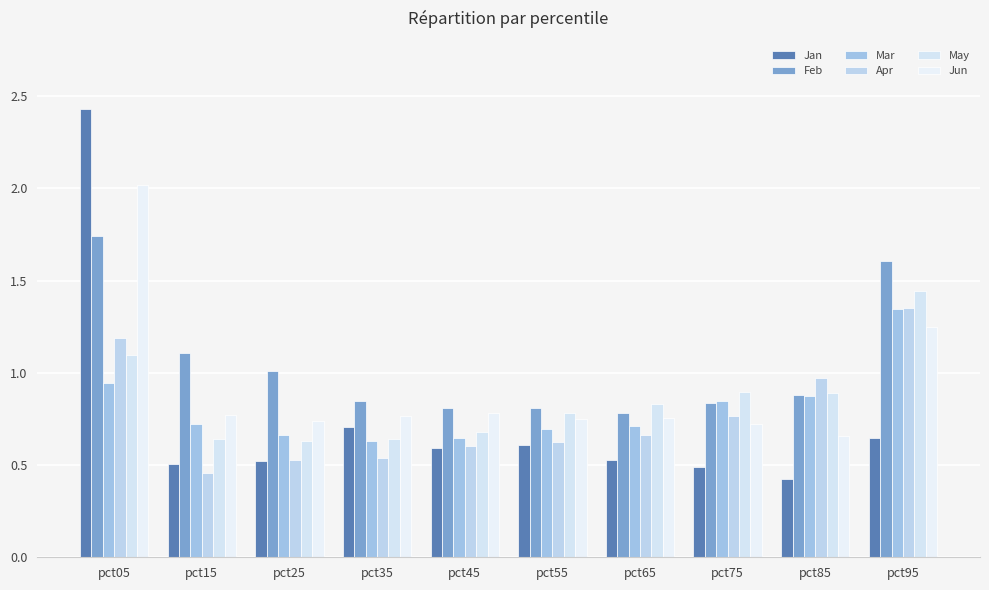

Reading right to left, transcribe all the data shown in this chart.

Jan: 0.6	0.4	0.5	0.5	0.6	0.6	0.7	0.5	0.5	2.4
Feb: 1.6	0.9	0.8	0.8	0.8	0.8	0.8	1.0	1.1	1.7
Mar: 1.3	0.9	0.8	0.7	0.7	0.6	0.6	0.7	0.7	0.9
Apr: 1.4	1.0	0.8	0.7	0.6	0.6	0.5	0.5	0.5	1.2
May: 1.4	0.9	0.9	0.8	0.8	0.7	0.6	0.6	0.6	1.1
Jun: 1.2	0.7	0.7	0.8	0.7	0.8	0.8	0.7	0.8	2.0